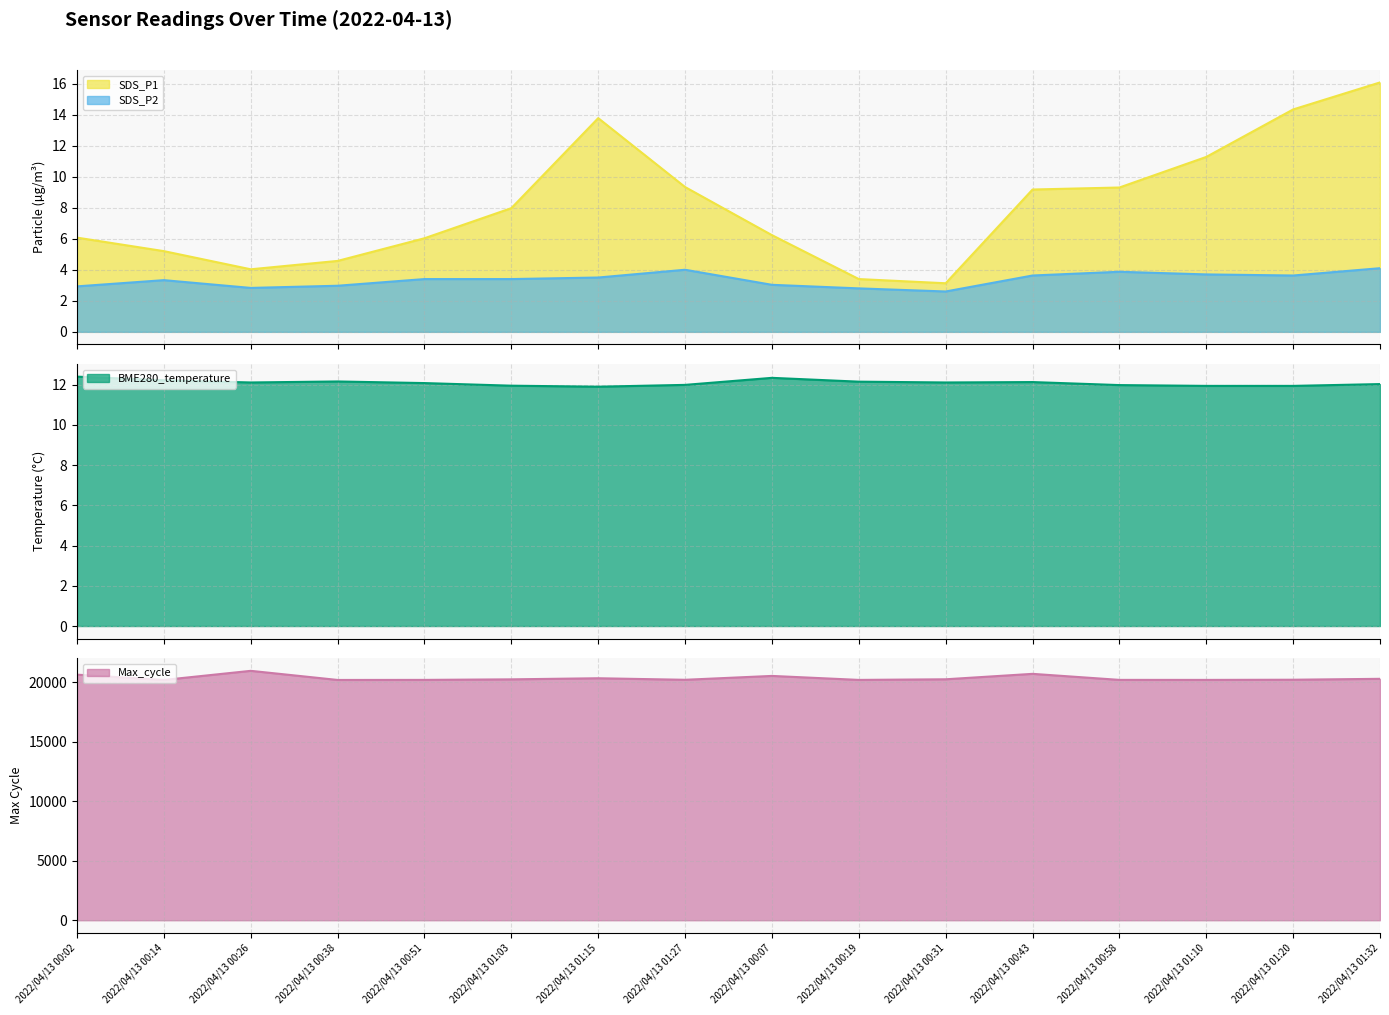

Where is the first local maximum for Max_cycle?

2022/04/13 00:26